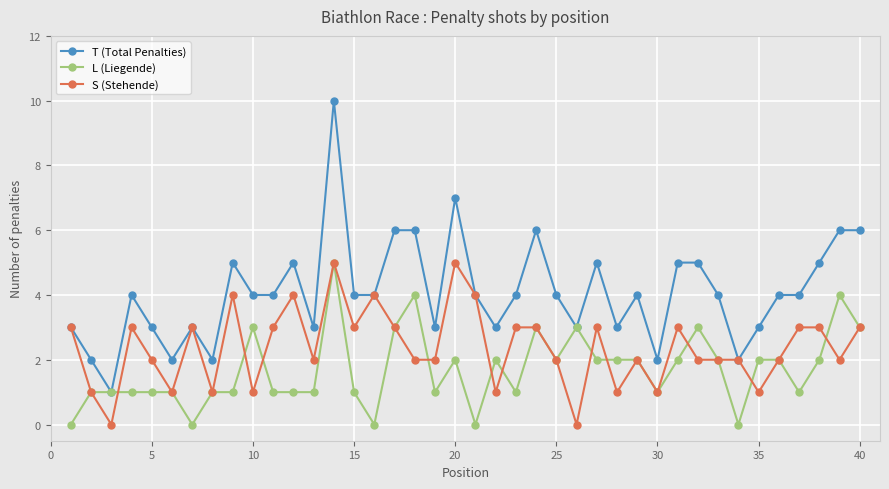

Which series has the widest spread of values?

T (Total Penalties)